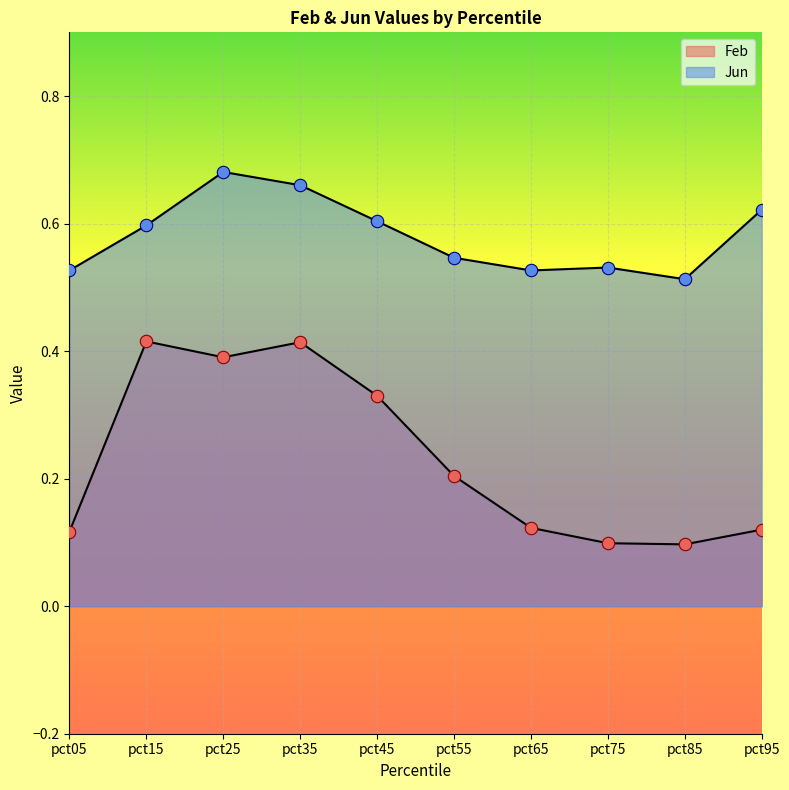

Which series has the largest Y range (max minus min)?

Feb